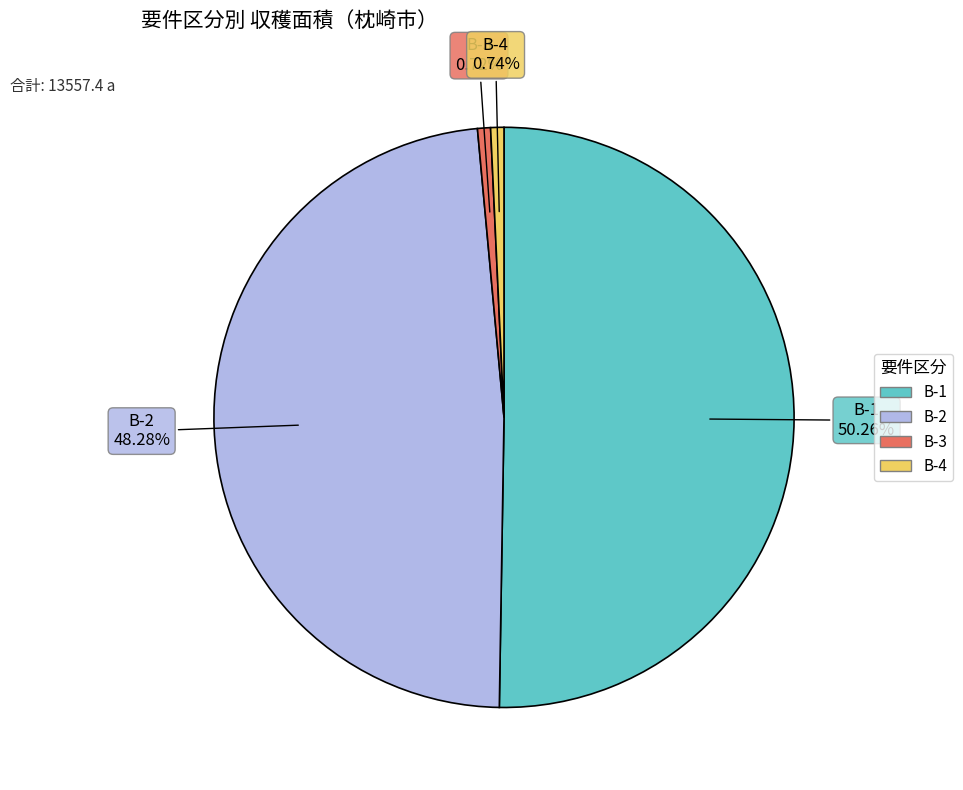

True or false: B-2 accounts for 48% of the total.

True